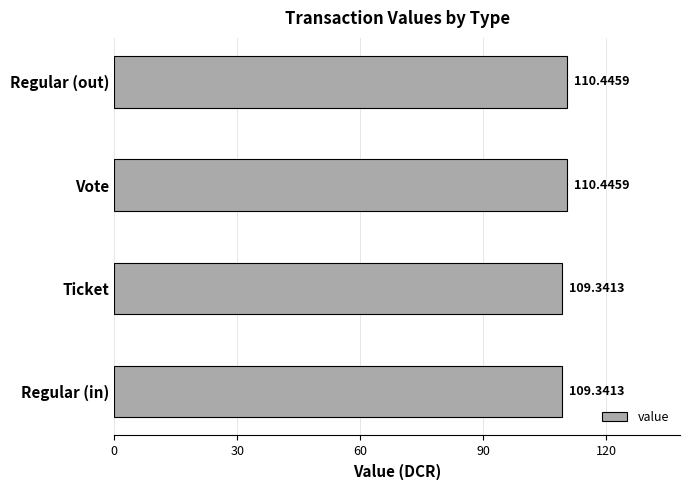

What is the average value?

109.9